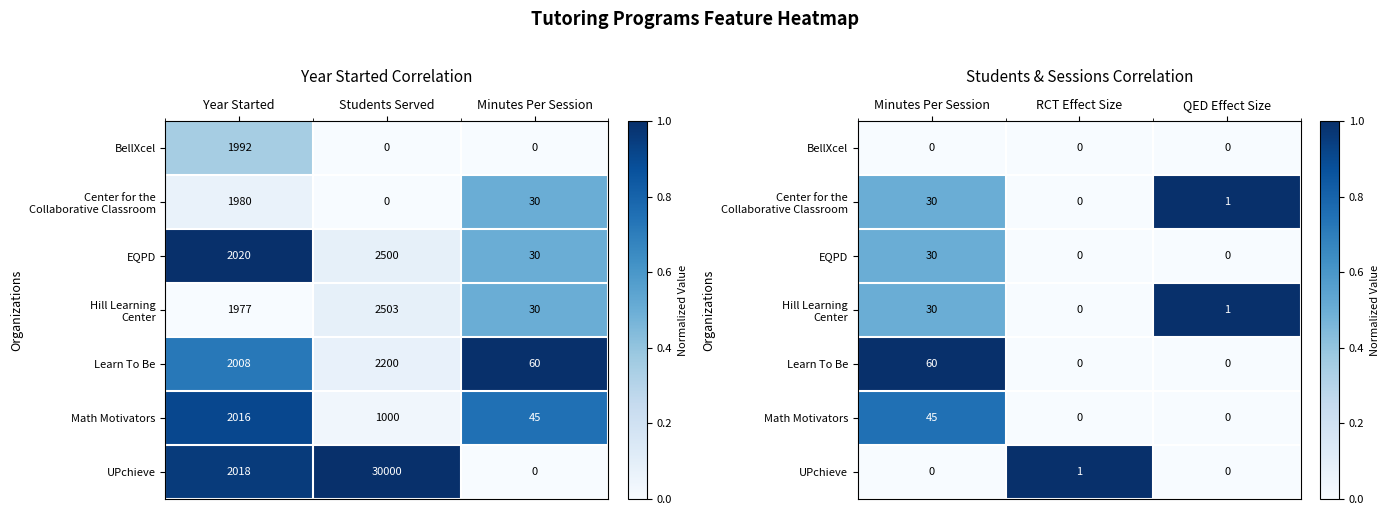

The value of Hill Learning Center at QED Effect Size is 0.5. True or false?

False